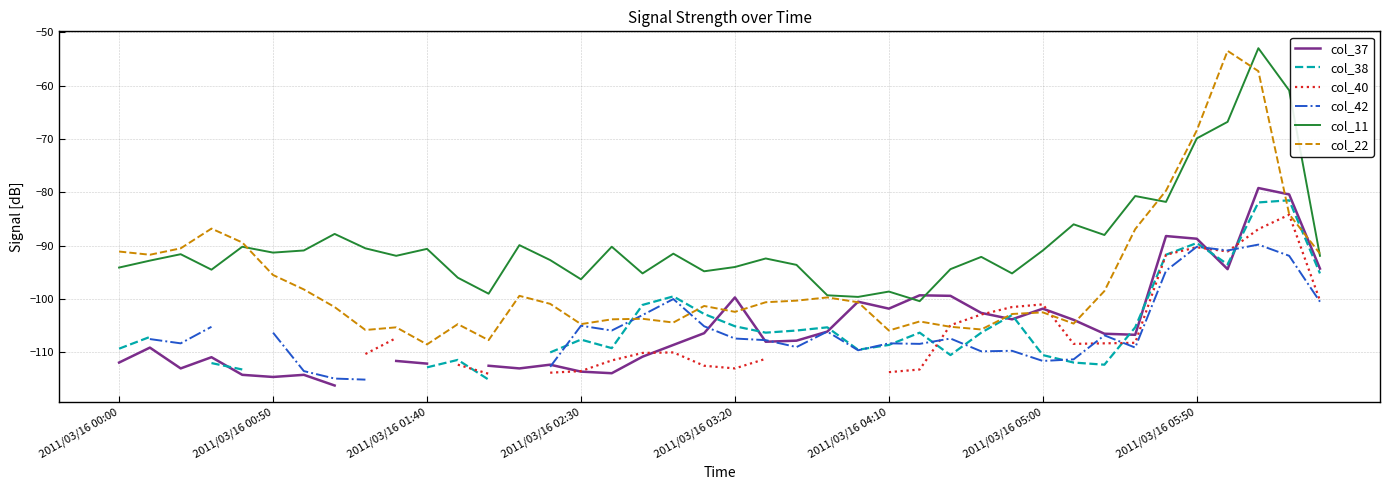

What is the sum of the col_42 values at 18 and 2011/03/16 05:50?

-214.9